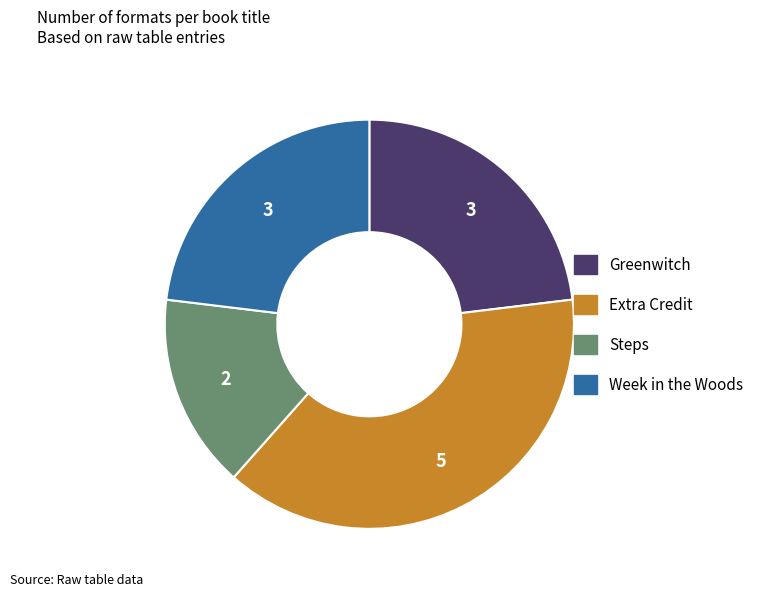

Which slice is the largest?

Extra Credit